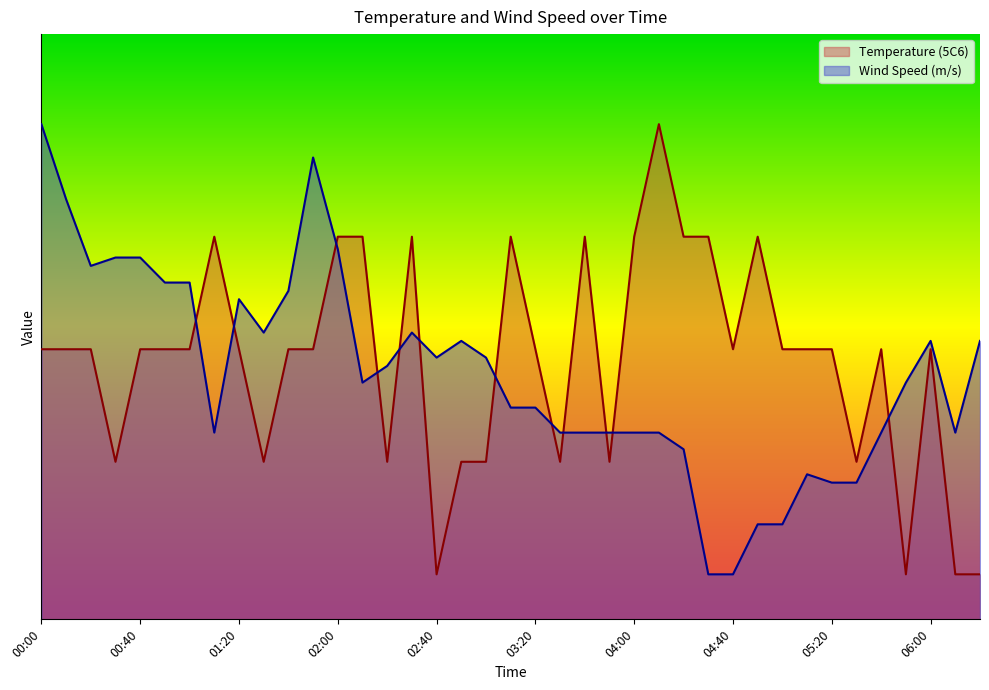

How many lines are shown in the chart?

2